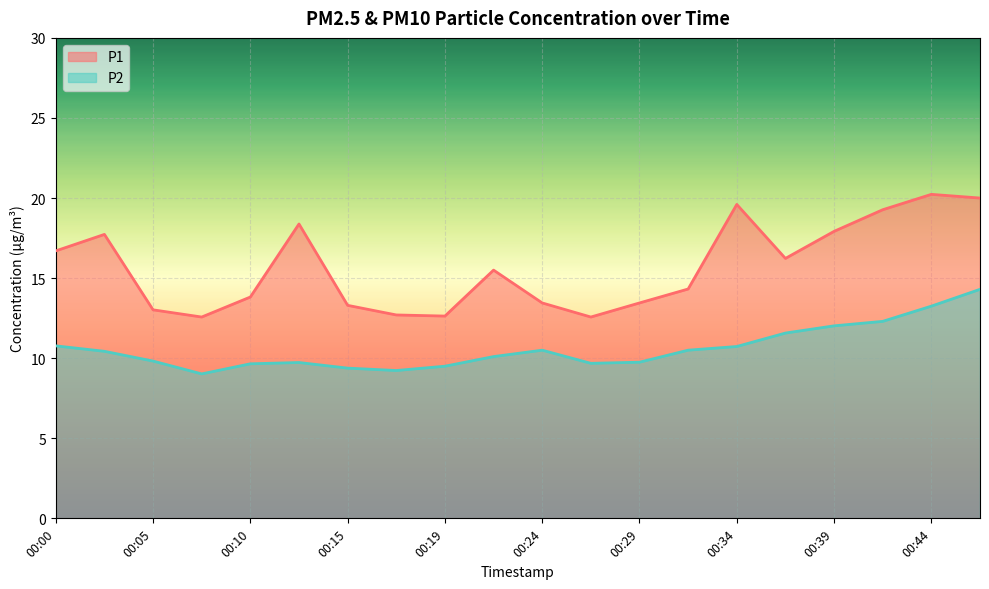

In P1, how many points are higher than both neighbors (excluding endpoints)?

5